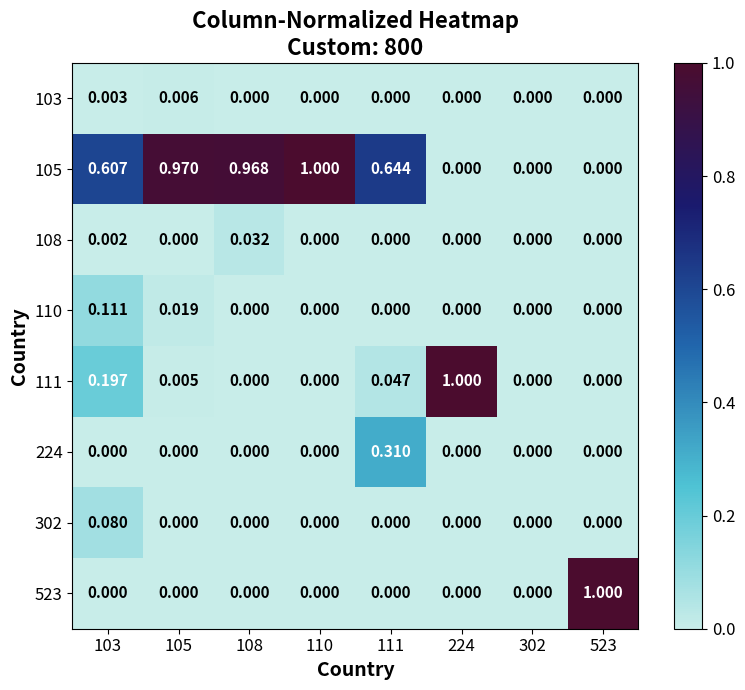

How many positive values does the 302 series have?

1